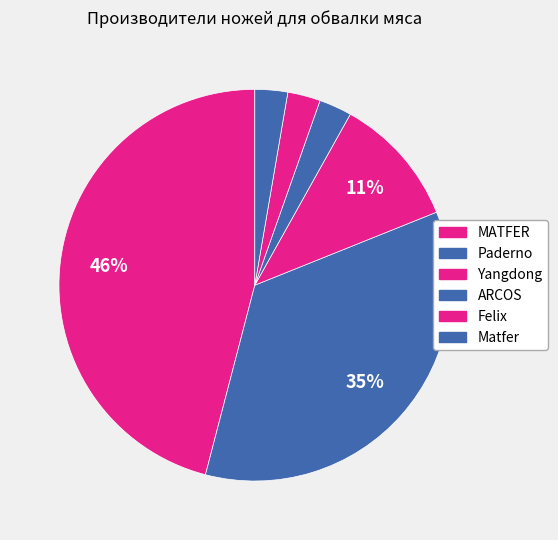

Between Paderno and Yangdong, which is larger?

Paderno